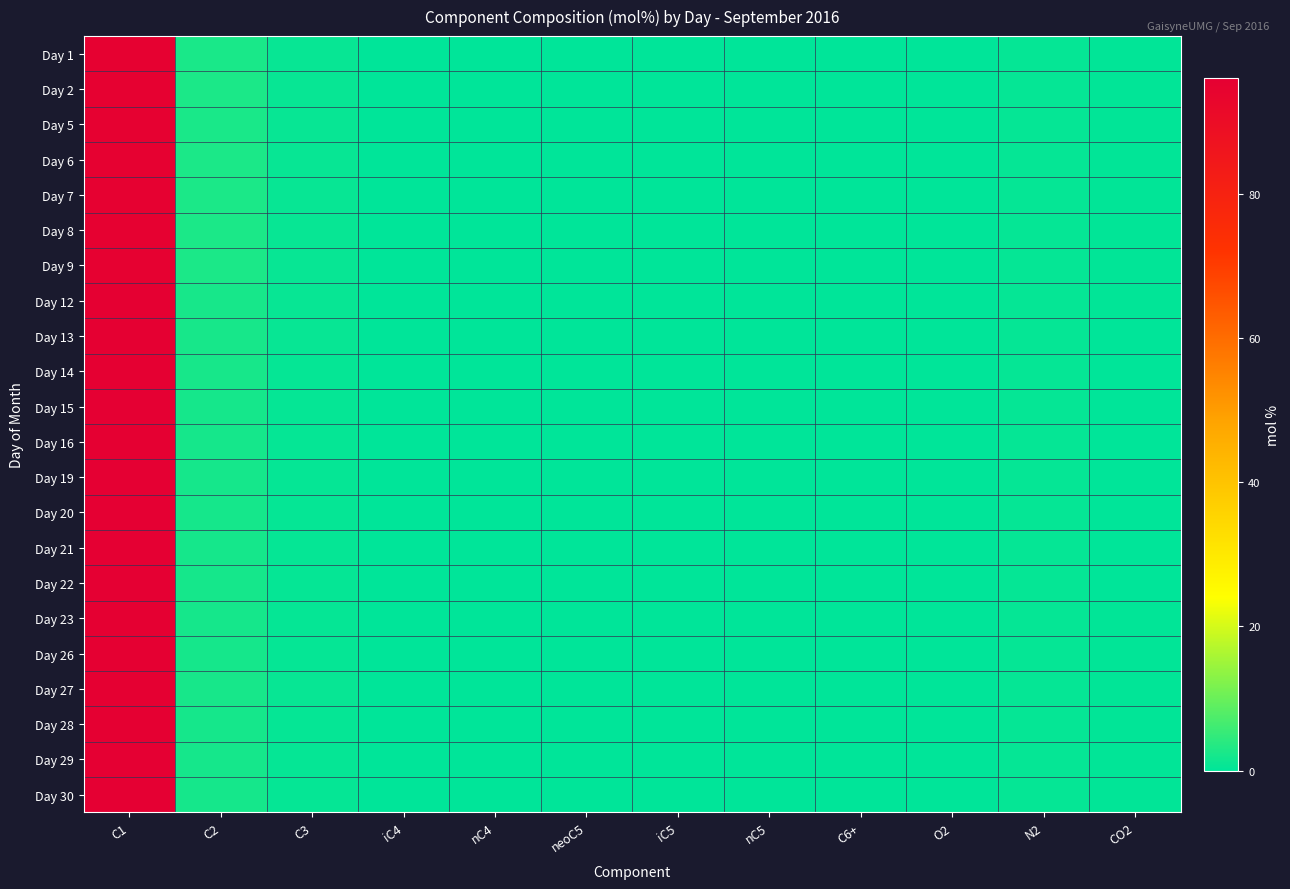

Reading left to right, list all the values displayed in this chart.

Day 1: C1=95.3	C2=2.6	C3=0.8	iC4=0.1	nC4=0.1	neoC5=0.0	iC5=0.0	nC5=0.0	C6+=0.0	O2=0.0	N2=0.7	CO2=0.2
Day 2: C1=95.2	C2=2.7	C3=0.9	iC4=0.1	nC4=0.1	neoC5=0.0	iC5=0.0	nC5=0.0	C6+=0.0	O2=0.0	N2=0.7	CO2=0.2
Day 5: C1=95.3	C2=2.5	C3=0.8	iC4=0.1	nC4=0.1	neoC5=0.0	iC5=0.0	nC5=0.0	C6+=0.0	O2=0.0	N2=0.7	CO2=0.2
Day 6: C1=95.2	C2=2.6	C3=0.9	iC4=0.1	nC4=0.1	neoC5=0.0	iC5=0.0	nC5=0.0	C6+=0.0	O2=0.0	N2=0.7	CO2=0.2
Day 7: C1=95.2	C2=2.7	C3=0.9	iC4=0.1	nC4=0.1	neoC5=0.0	iC5=0.0	nC5=0.0	C6+=0.0	O2=0.0	N2=0.7	CO2=0.2
Day 8: C1=95.3	C2=2.6	C3=0.9	iC4=0.1	nC4=0.1	neoC5=0.0	iC5=0.0	nC5=0.0	C6+=0.0	O2=0.0	N2=0.7	CO2=0.2
Day 9: C1=95.2	C2=2.7	C3=0.9	iC4=0.1	nC4=0.1	neoC5=0.0	iC5=0.0	nC5=0.0	C6+=0.0	O2=0.0	N2=0.6	CO2=0.2
Day 12: C1=95.6	C2=2.4	C3=0.8	iC4=0.1	nC4=0.1	neoC5=0.0	iC5=0.0	nC5=0.0	C6+=0.0	O2=0.0	N2=0.6	CO2=0.2
Day 13: C1=95.7	C2=2.4	C3=0.8	iC4=0.1	nC4=0.1	neoC5=0.0	iC5=0.0	nC5=0.0	C6+=0.0	O2=0.0	N2=0.6	CO2=0.2
Day 14: C1=95.8	C2=2.3	C3=0.7	iC4=0.1	nC4=0.1	neoC5=0.0	iC5=0.0	nC5=0.0	C6+=0.0	O2=0.0	N2=0.6	CO2=0.2
Day 15: C1=96.0	C2=2.2	C3=0.7	iC4=0.1	nC4=0.1	neoC5=0.0	iC5=0.0	nC5=0.0	C6+=0.0	O2=0.0	N2=0.6	CO2=0.2
Day 16: C1=95.9	C2=2.2	C3=0.7	iC4=0.1	nC4=0.1	neoC5=0.0	iC5=0.0	nC5=0.0	C6+=0.0	O2=0.0	N2=0.6	CO2=0.2
Day 19: C1=96.0	C2=2.2	C3=0.7	iC4=0.1	nC4=0.1	neoC5=0.0	iC5=0.0	nC5=0.0	C6+=0.0	O2=0.0	N2=0.7	CO2=0.1
Day 20: C1=96.1	C2=2.1	C3=0.7	iC4=0.1	nC4=0.1	neoC5=0.0	iC5=0.0	nC5=0.0	C6+=0.0	O2=0.0	N2=0.7	CO2=0.2
Day 21: C1=96.0	C2=2.2	C3=0.7	iC4=0.1	nC4=0.1	neoC5=0.0	iC5=0.0	nC5=0.0	C6+=0.0	O2=0.0	N2=0.7	CO2=0.2
Day 22: C1=96.0	C2=2.2	C3=0.7	iC4=0.1	nC4=0.1	neoC5=0.0	iC5=0.0	nC5=0.0	C6+=0.0	O2=0.0	N2=0.7	CO2=0.2
Day 23: C1=95.9	C2=2.2	C3=0.7	iC4=0.1	nC4=0.1	neoC5=0.0	iC5=0.0	nC5=0.0	C6+=0.0	O2=0.0	N2=0.7	CO2=0.2
Day 26: C1=95.9	C2=2.2	C3=0.7	iC4=0.1	nC4=0.1	neoC5=0.0	iC5=0.0	nC5=0.0	C6+=0.0	O2=0.0	N2=0.7	CO2=0.2
Day 27: C1=95.7	C2=2.4	C3=0.8	iC4=0.1	nC4=0.1	neoC5=0.0	iC5=0.0	nC5=0.0	C6+=0.0	O2=0.0	N2=0.7	CO2=0.2
Day 28: C1=95.9	C2=2.2	C3=0.7	iC4=0.1	nC4=0.1	neoC5=0.0	iC5=0.0	nC5=0.0	C6+=0.0	O2=0.0	N2=0.7	CO2=0.2
Day 29: C1=96.0	C2=2.1	C3=0.7	iC4=0.1	nC4=0.1	neoC5=0.0	iC5=0.0	nC5=0.0	C6+=0.0	O2=0.0	N2=0.7	CO2=0.2
Day 30: C1=96.0	C2=2.1	C3=0.7	iC4=0.1	nC4=0.1	neoC5=0.0	iC5=0.0	nC5=0.0	C6+=0.0	O2=0.0	N2=0.7	CO2=0.2